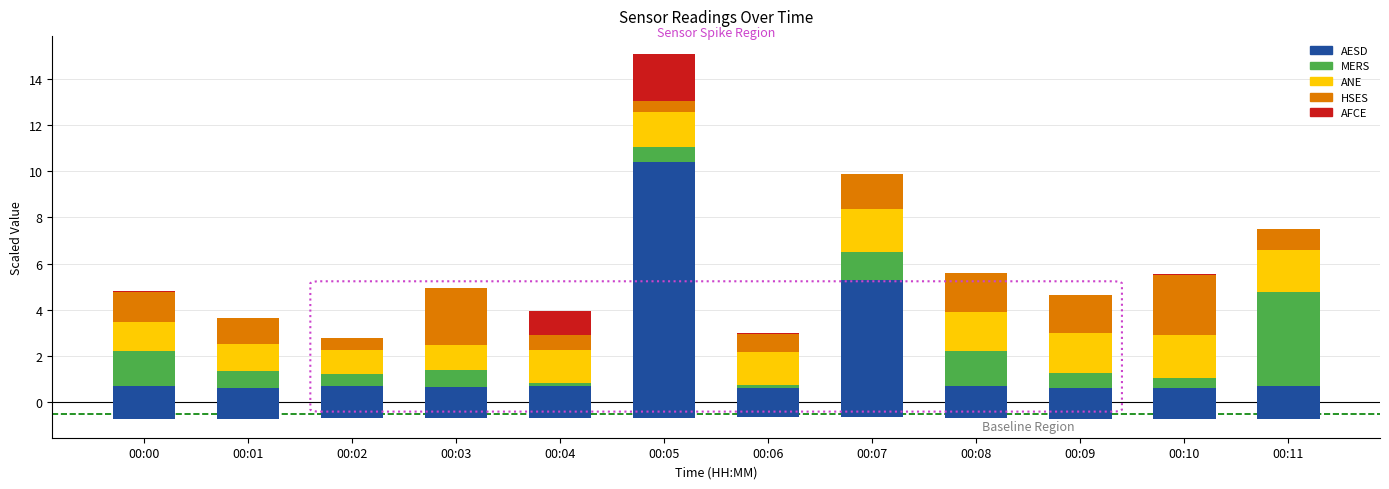

True or false: MERS has a value of 0.5 at 00:03.

False